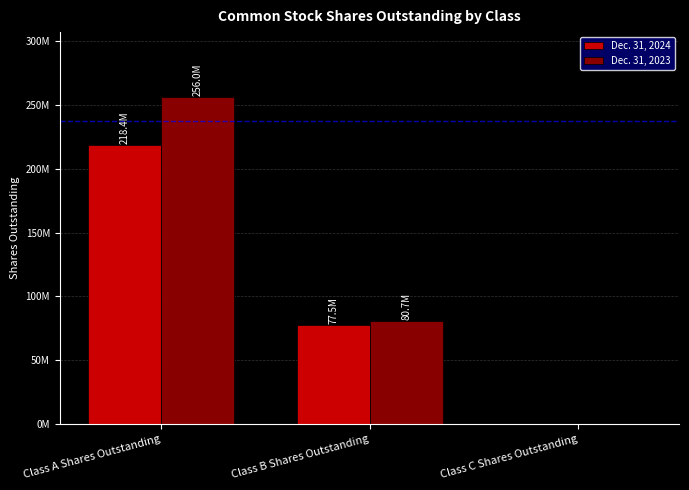

What are all the series names shown in the legend?

Dec. 31, 2024, Dec. 31, 2023